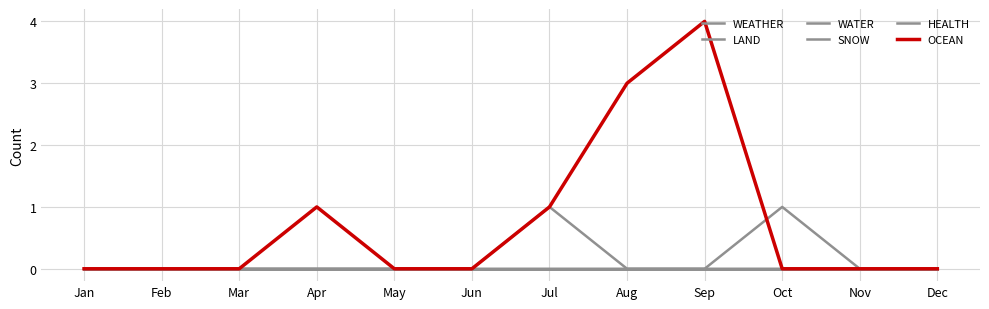

What value does the OCEAN series have at Jul?

1